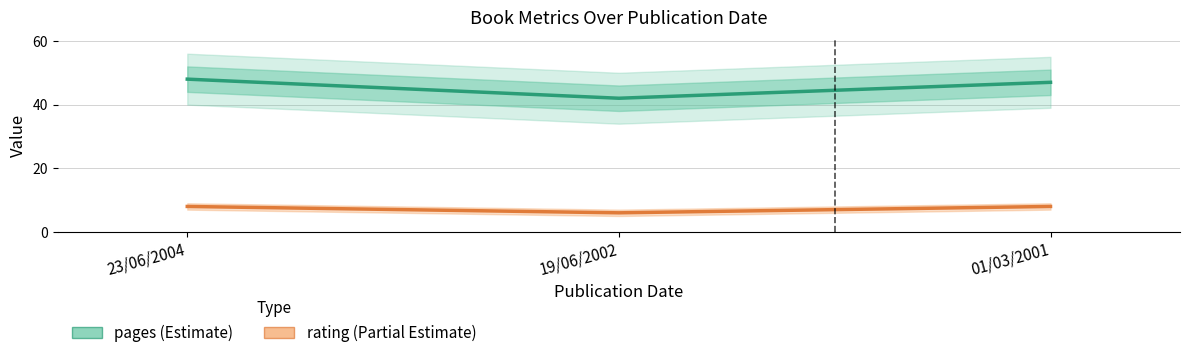

Count the number of categories in the chart.

3